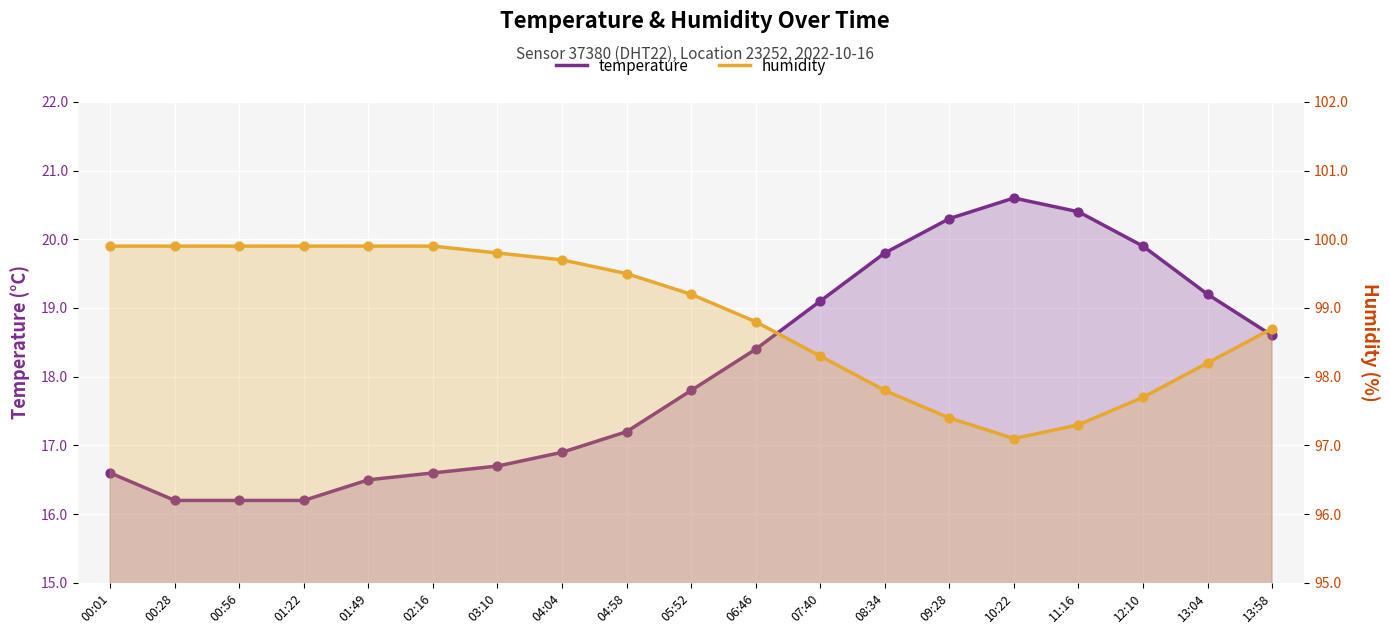

At how many categories does at least one series exceed 59?

19